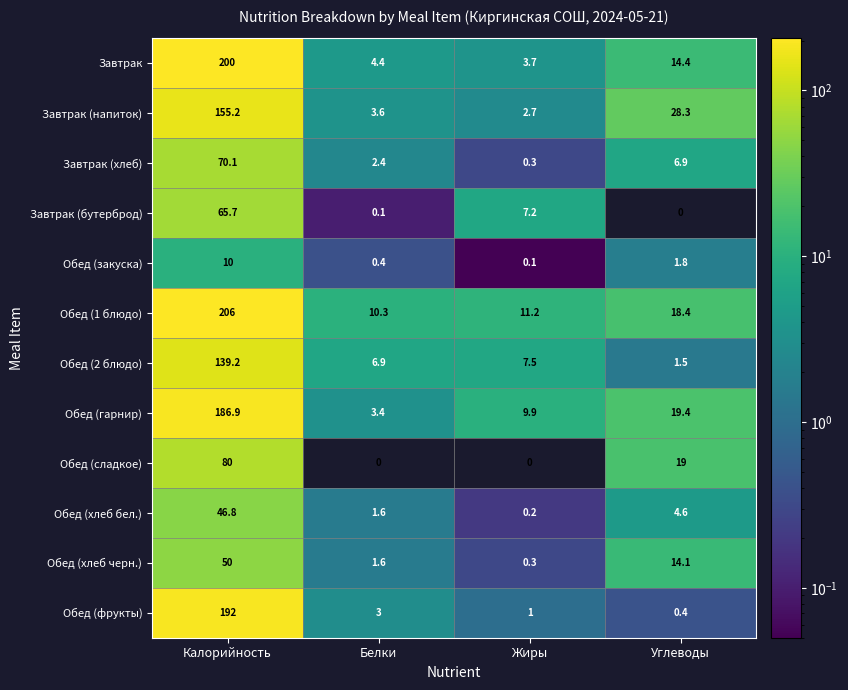

What is the greatest value displayed?

206.0